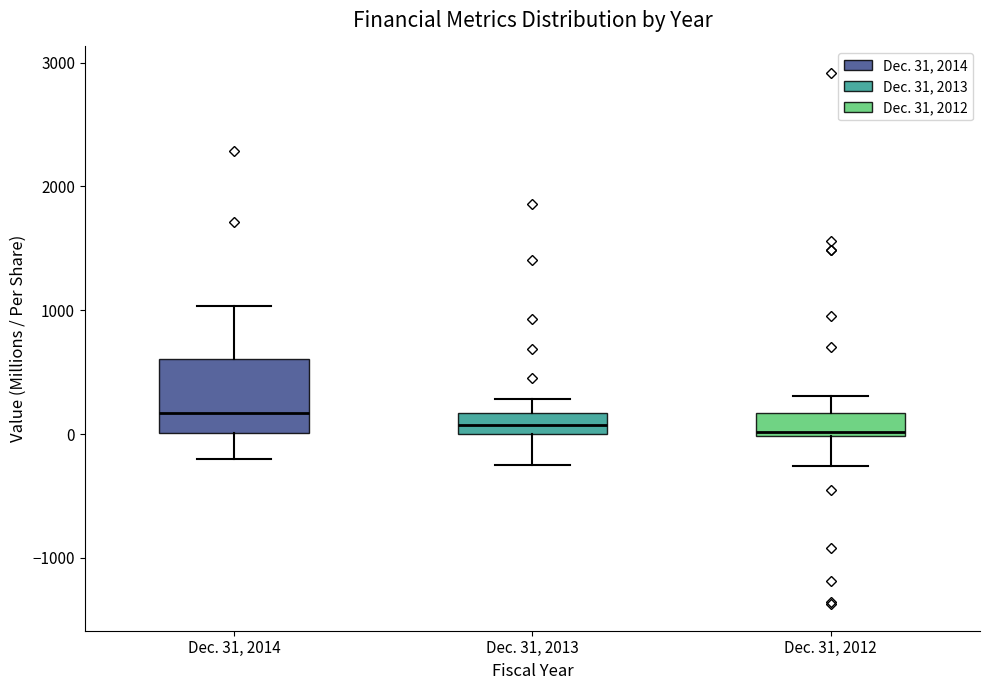

Where does the lower whisker of the box for Dec. 31, 2013 end on the y-axis? The values are not printed on the chart, so give them approximately, as read against the axis.

-200